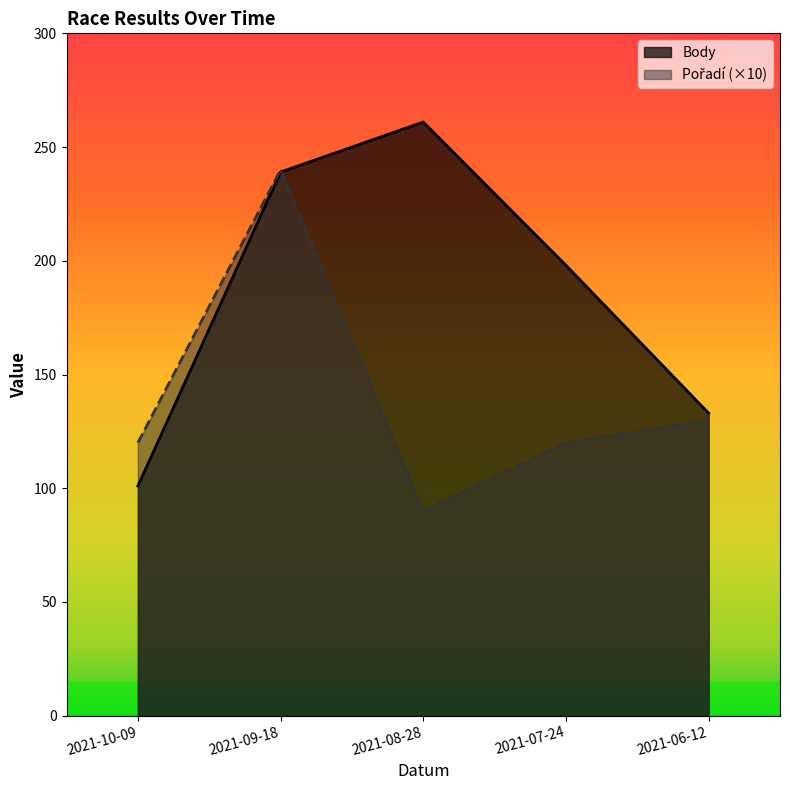

At which category does Body reach its first local peak?

2021-08-28